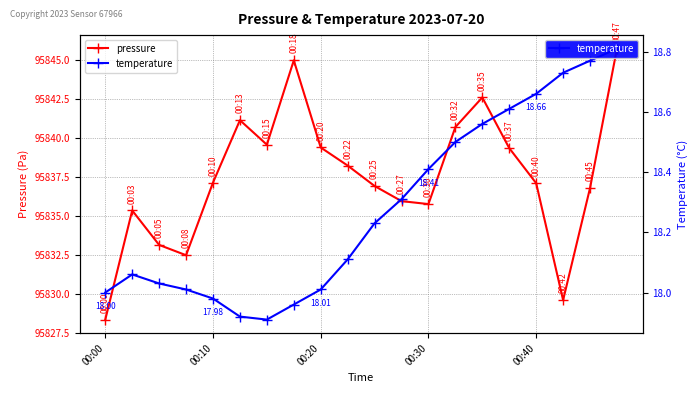

How many values in the temperature series exceed 18?

15